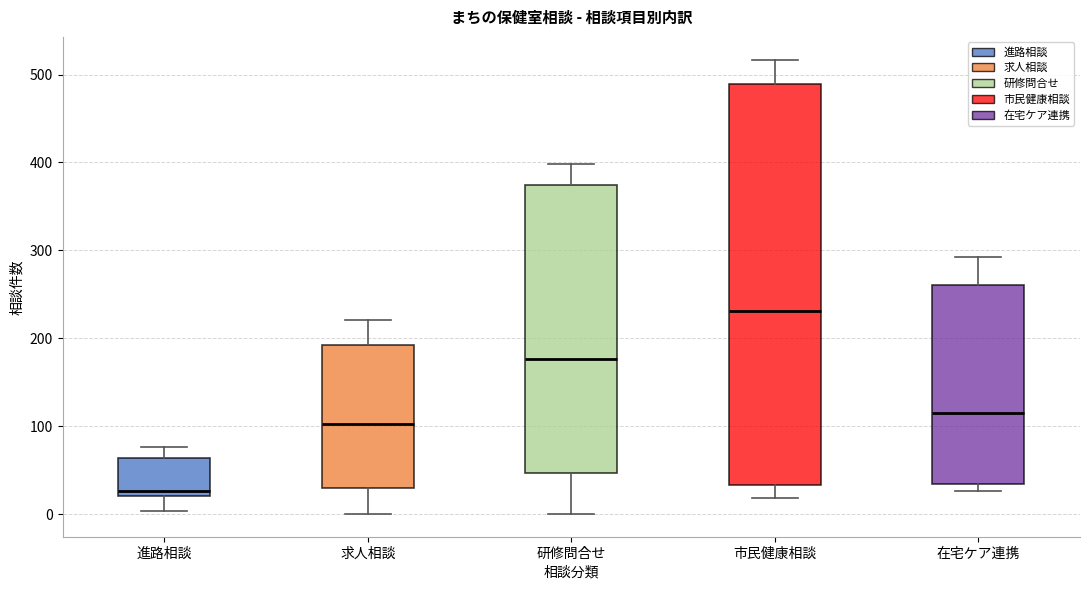

Reading left to right, transcribe this box plot: for each box, give where its median line is, the range the box spans, and where its two whiskers end, as read against the y-axis. The values are not printed on the chart, so give them approximately, as read against the axis.

進路相談: median 30, box 20 to 60, whiskers 0 to 80
求人相談: median 100, box 30 to 190, whiskers 0 to 220
研修問合せ: median 180, box 50 to 370, whiskers 0 to 400
市民健康相談: median 230, box 30 to 490, whiskers 20 to 520
在宅ケア連携: median 120, box 30 to 260, whiskers 30 (just below the box's lower edge) to 290